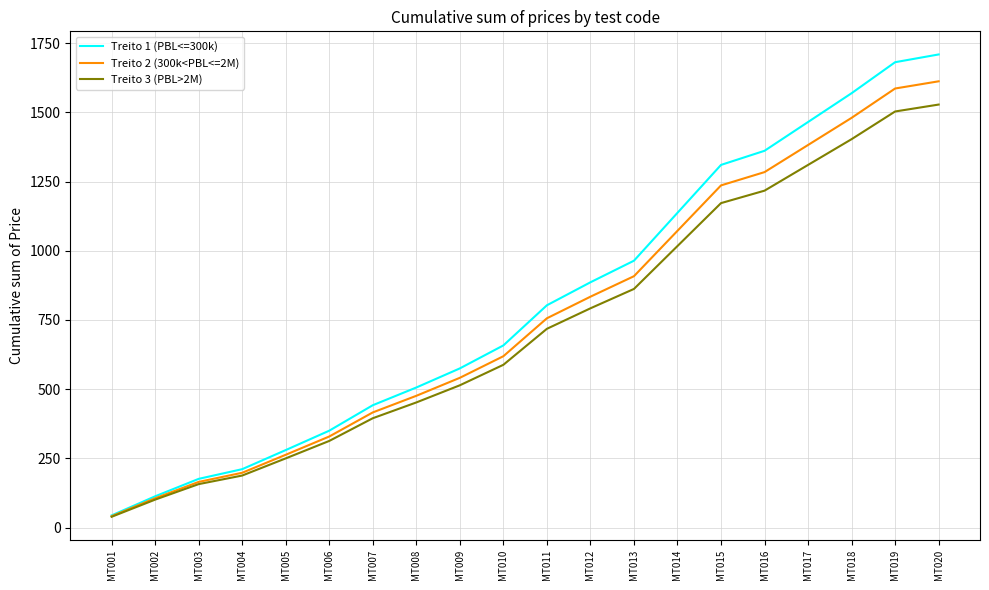

The value of Treito 2 (300k<PBL<=2M) at MT016 is 1284. True or false?

True